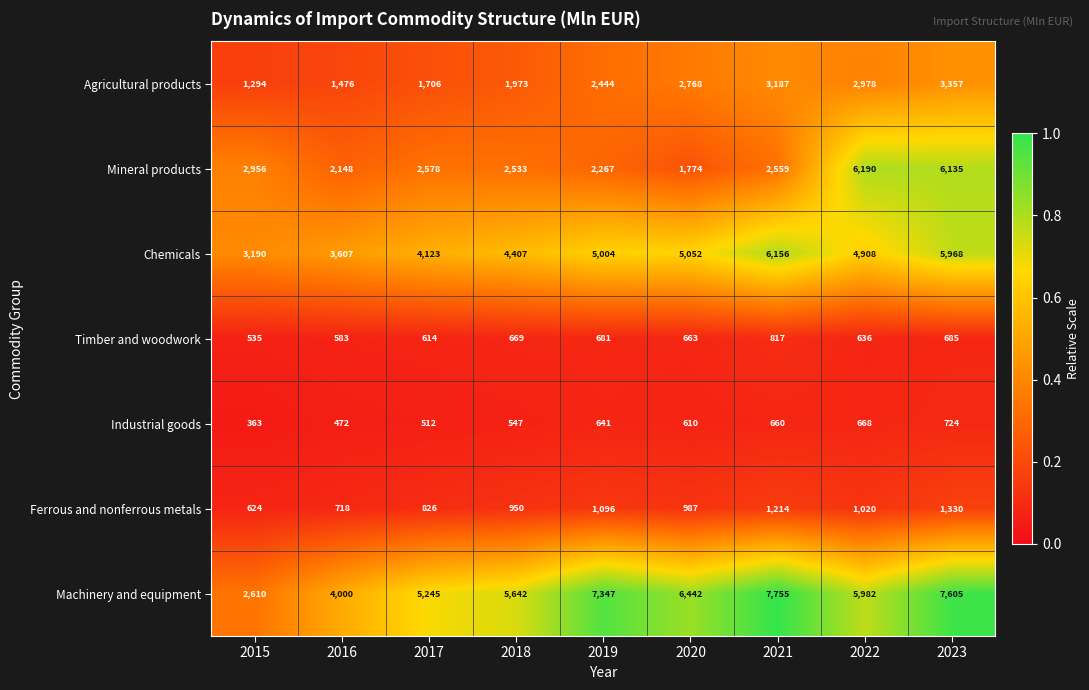

Which series has the largest range (max minus min)?

Machinery and equipment